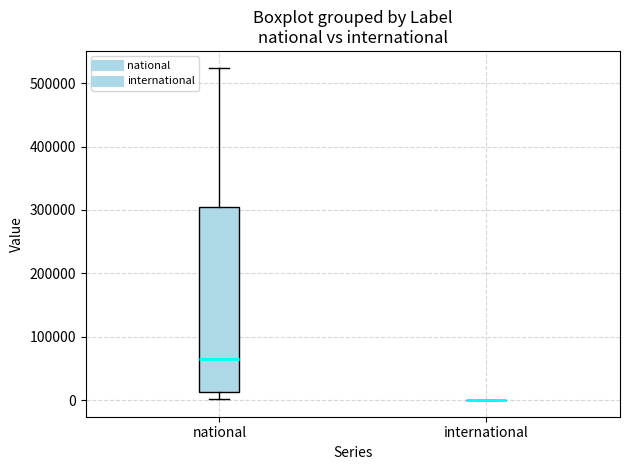

Where does the lower whisker of the box for national end on the y-axis? The values are not printed on the chart, so give them approximately, as read against the axis.

0